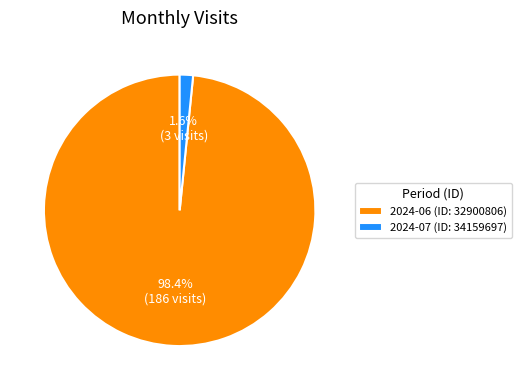

Rank the categories by value from highest to lowest.

2024-06 (ID: 32900806), 2024-07 (ID: 34159697)